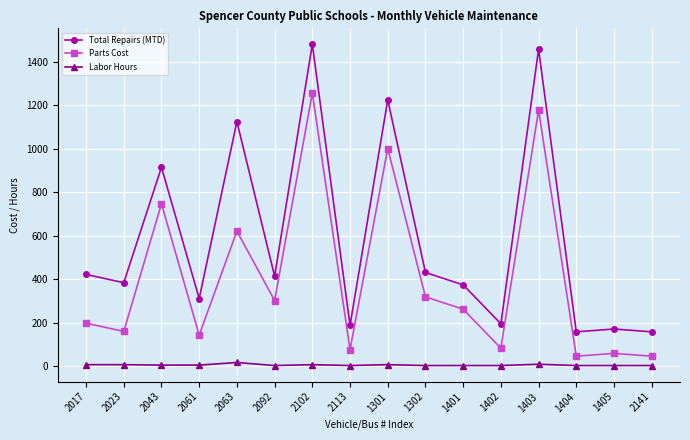

Is it true that Total Repairs (MTD) equals 1459 at 1403?

True